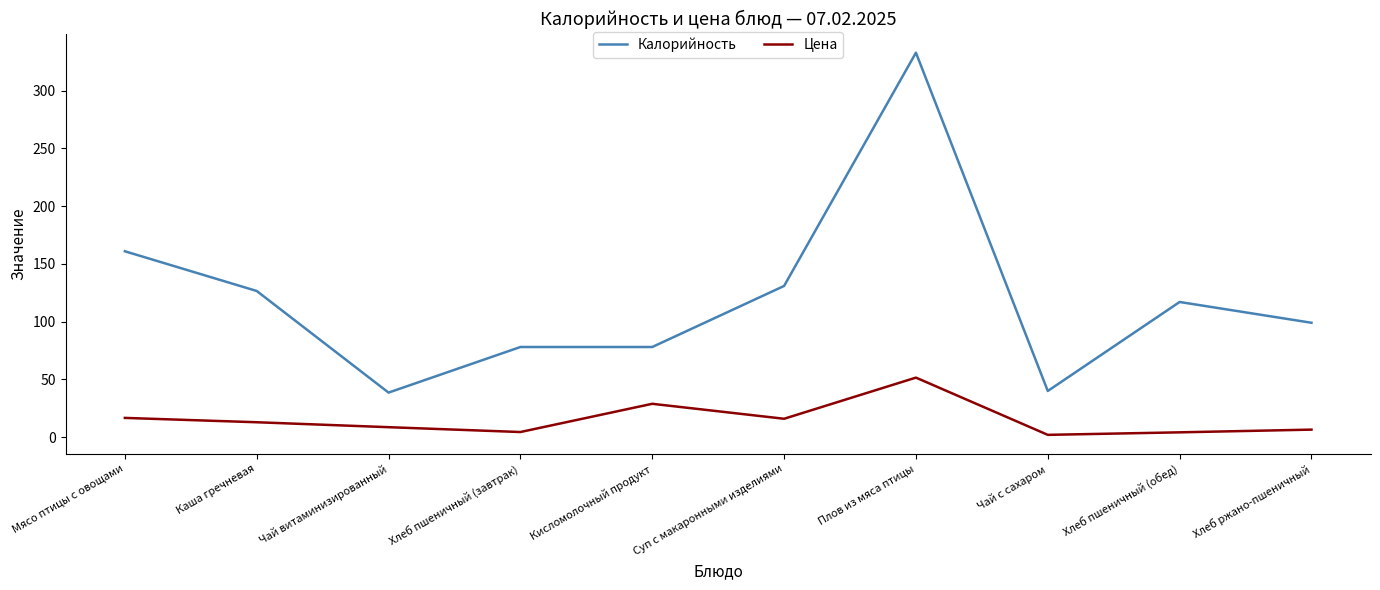

At which label is Цена closest to 26?

Кисломолочный продукт